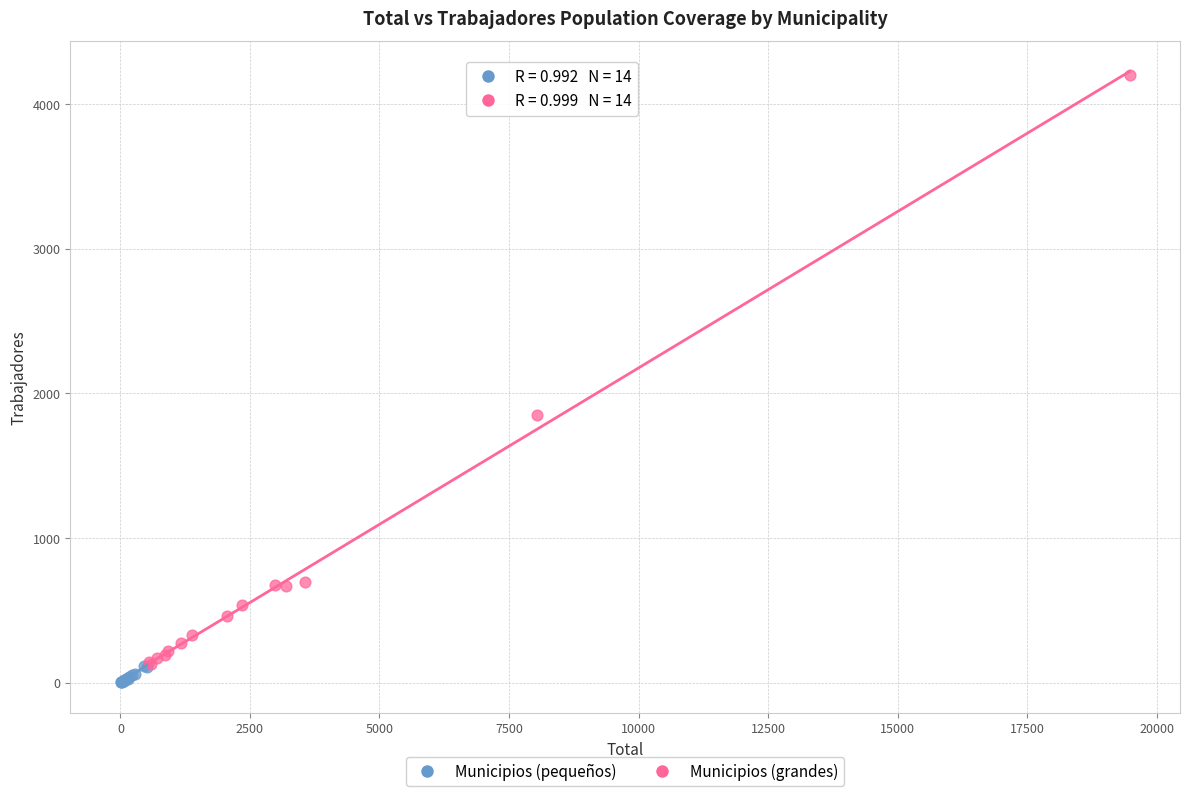

Which series has the largest Y range (max minus min)?

Municipios (grandes)